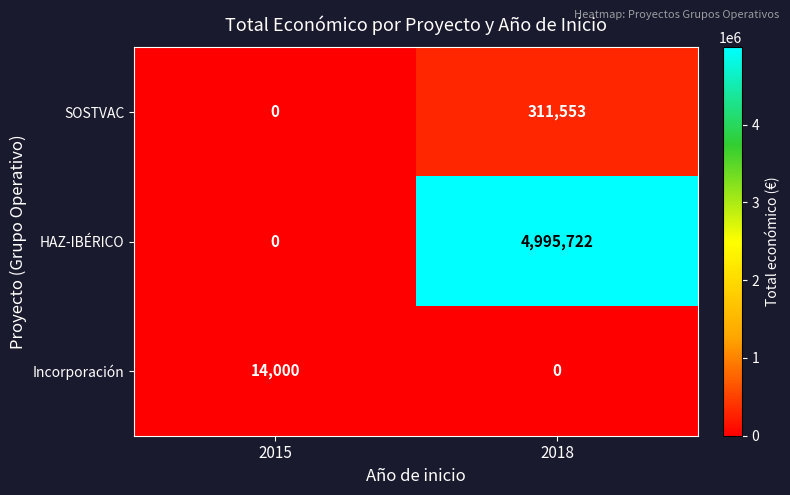

What is the sum of the Incorporación values at 2015 and 2018?

14000